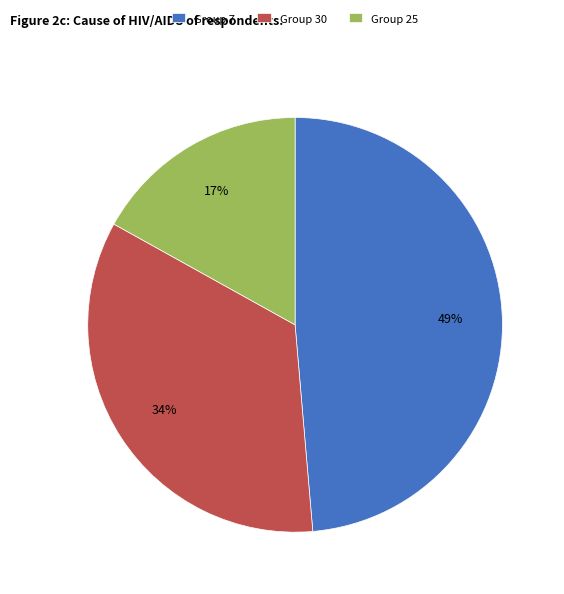

True or false: Group 25 accounts for 25% of the total.

False